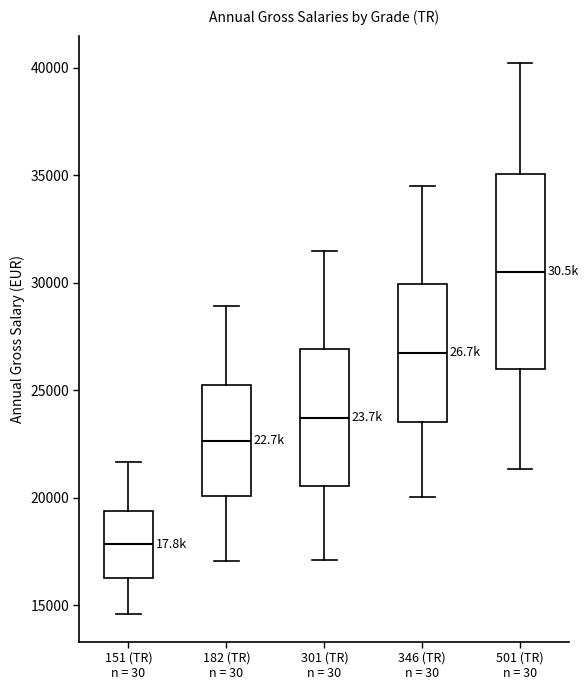

Reading left to right, read every box against the y-axis: the position of its median line, the range the box covers, and the ends of its whiskers. The values are not printed on the chart, so give them approximately, as read against the axis.

151 (TR) n = 30: median 18000, box 16500 to 19500, whiskers 14500 to 21500
182 (TR) n = 30: median 22500, box 20000 to 25000, whiskers 17000 to 29000
301 (TR) n = 30: median 23500, box 20500 to 27000, whiskers 17000 to 31500
346 (TR) n = 30: median 26500, box 23500 to 30000, whiskers 20000 to 34500
501 (TR) n = 30: median 30500, box 26000 to 35000, whiskers 21500 to 40000